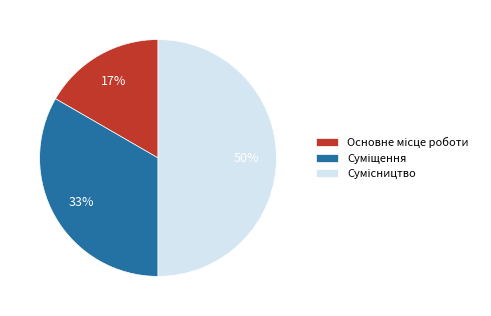

To the nearest percent, what is the average slice percentage?

33%